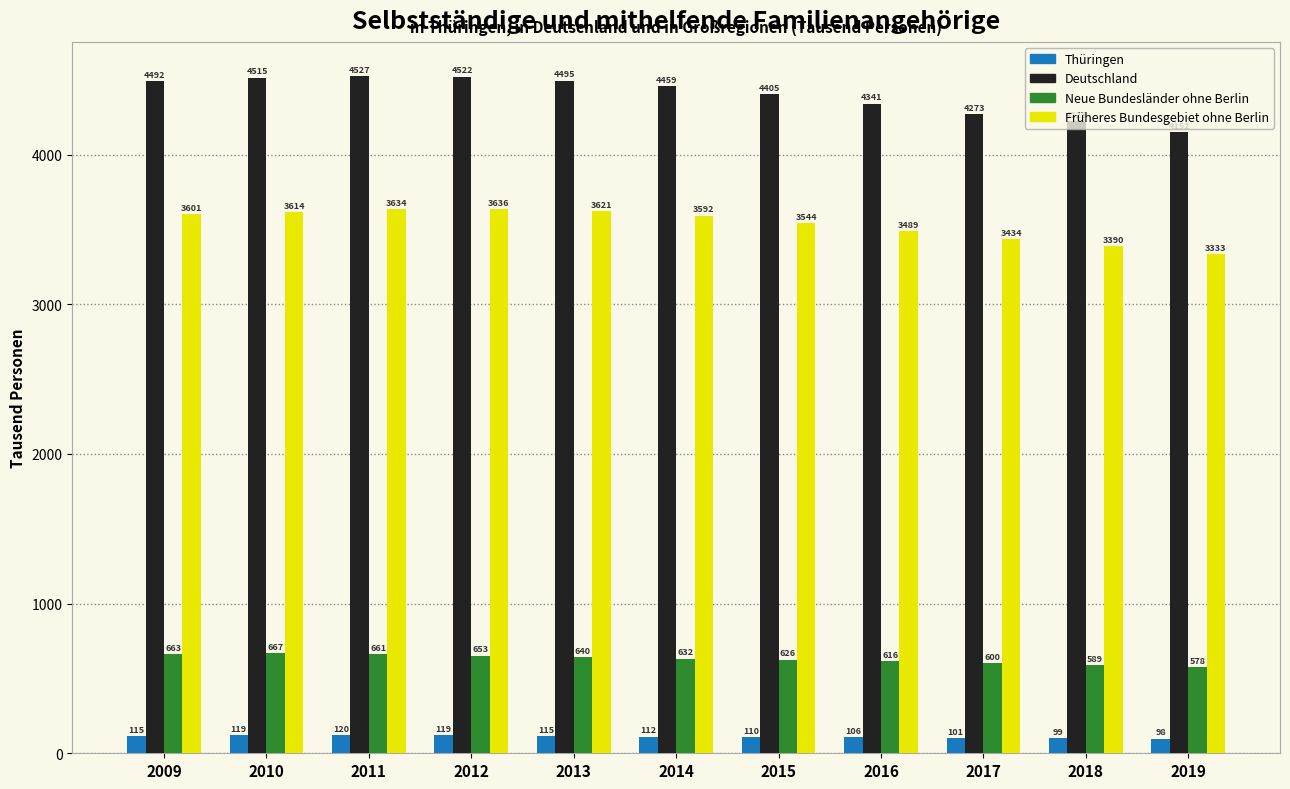

How many bars are there in each group?

4